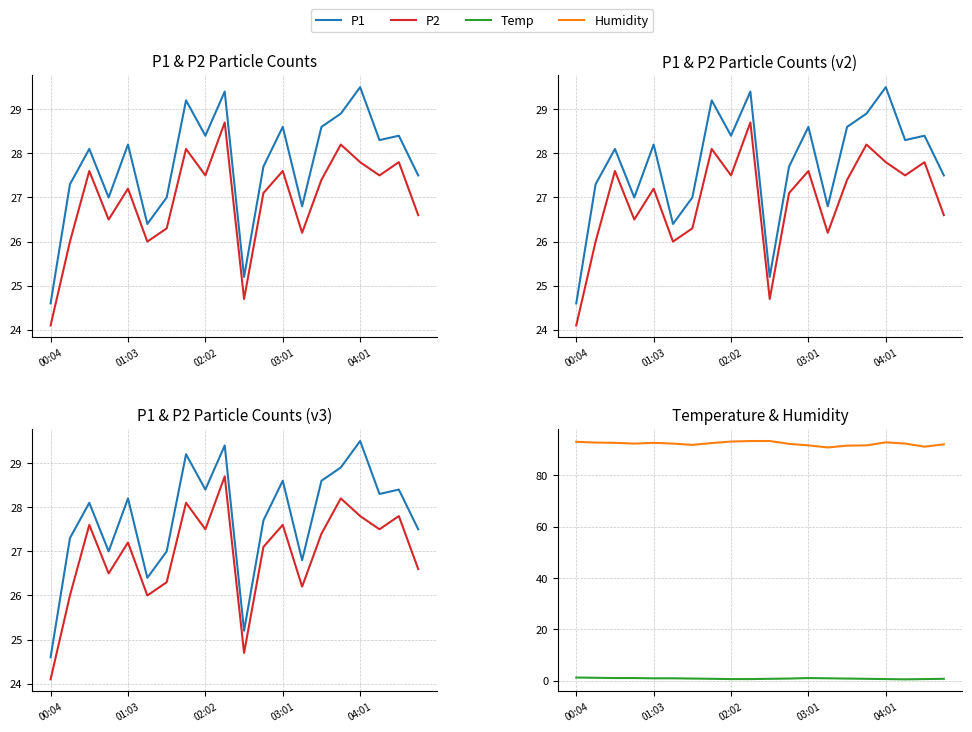

Rank the categories by Temp value from highest to lowest.

00:04, 01:03, 02:02, 03:01, 12, 04:01, 5, 13, 6, 11, 14, 7, 10, 15, 19, 8, 9, 16, 18, 17